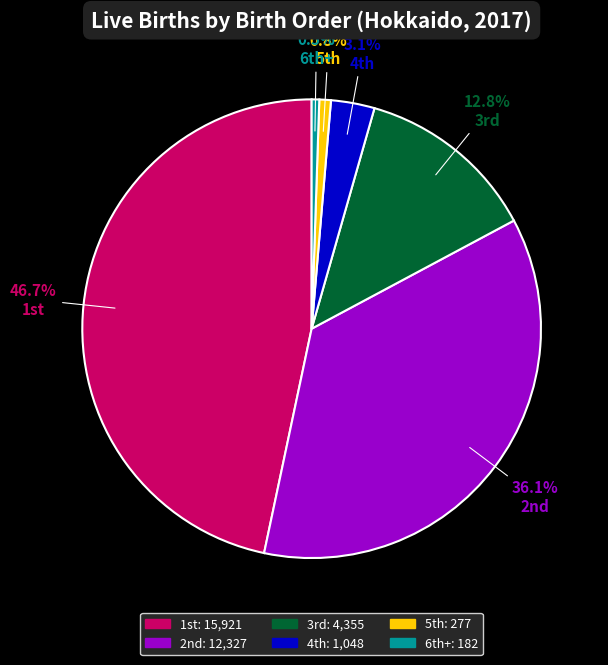

Is there a majority slice in this chart?

No